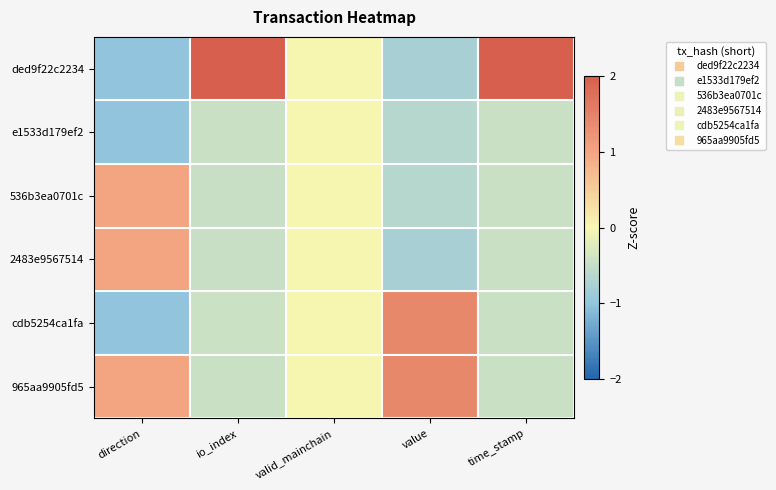

At how many categories does at least one series exceed 1?

3